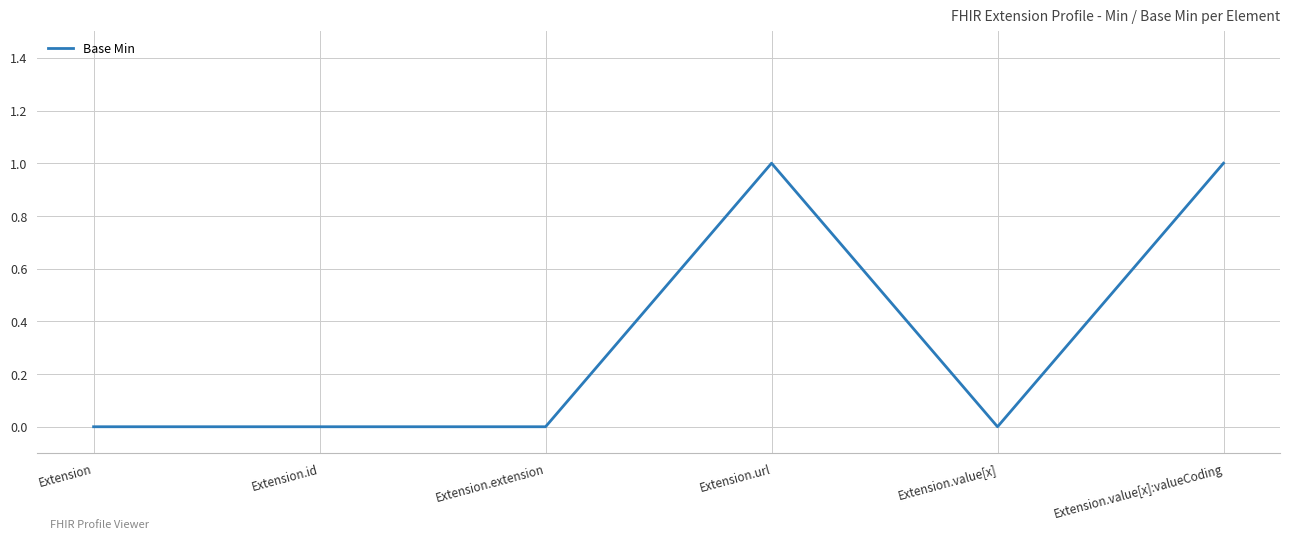

How many series are shown in this chart?

1